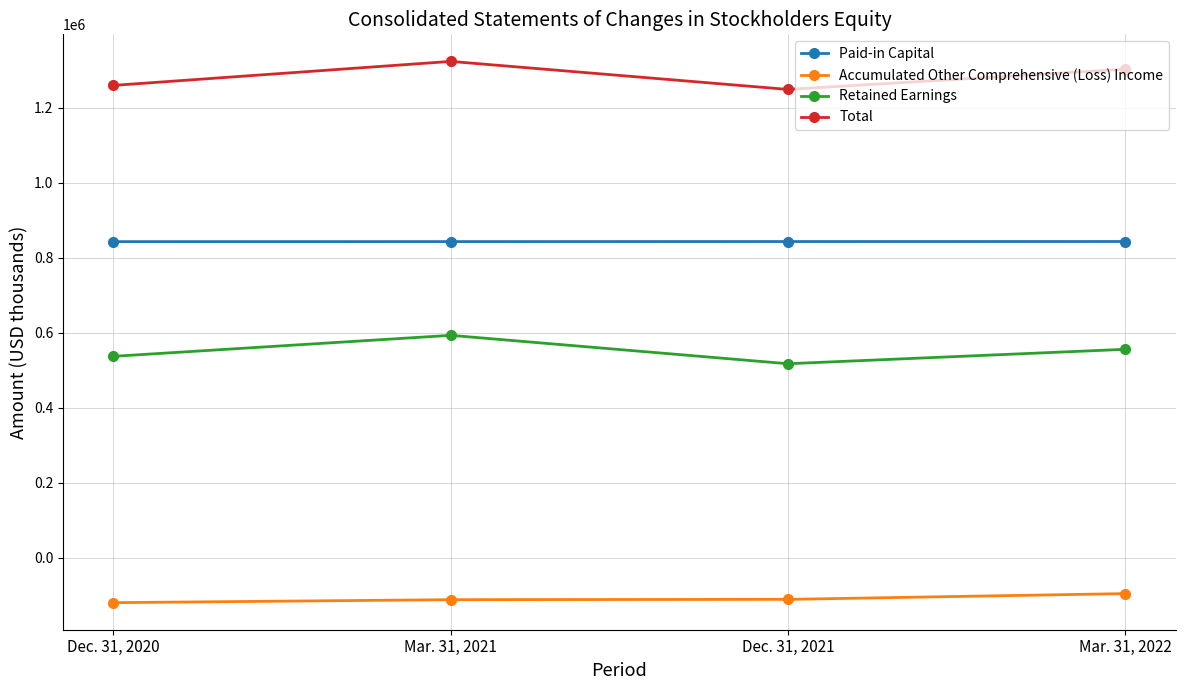

How many values in the Paid-in Capital series are below 843469?

2